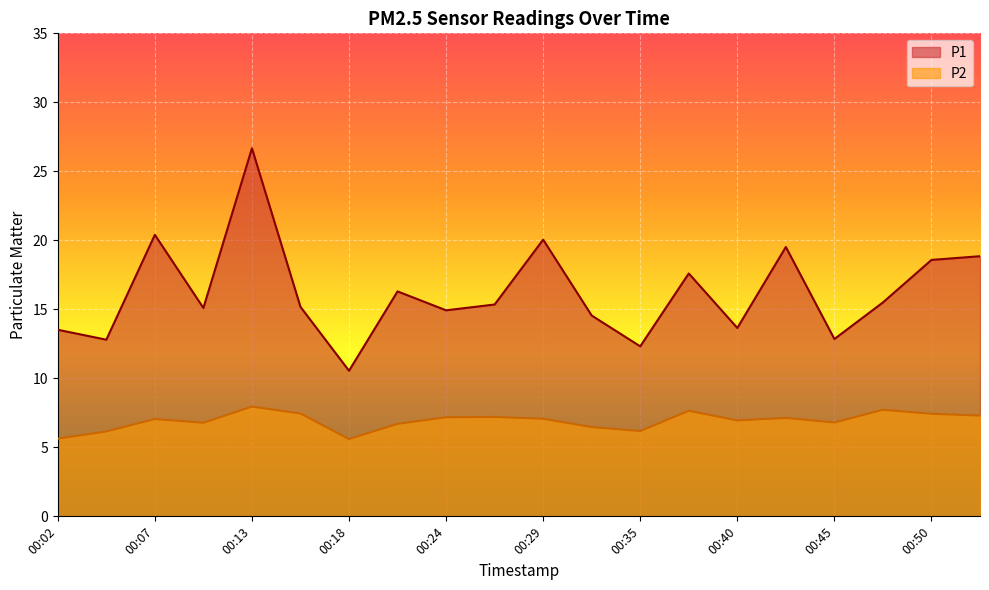

The value of P1 at 00:07 is 20.4. True or false?

True